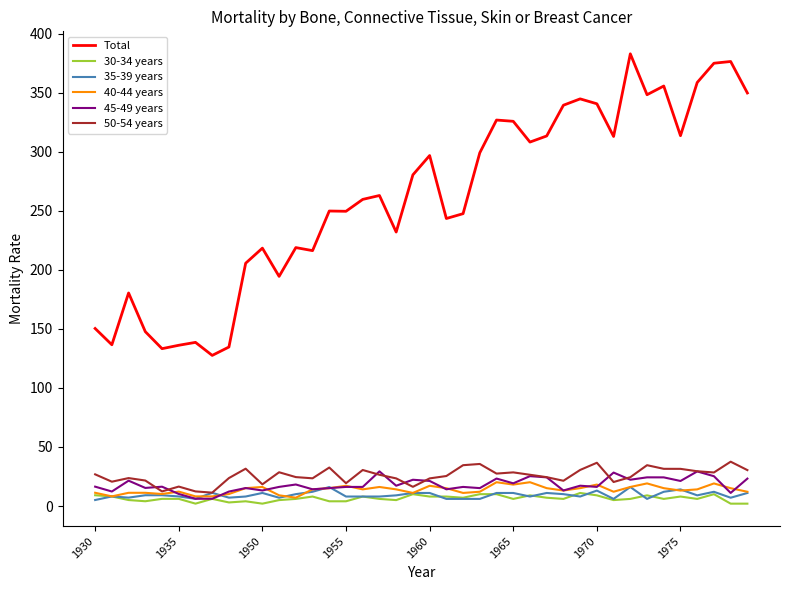

Which series has the largest total across all categories?

Total